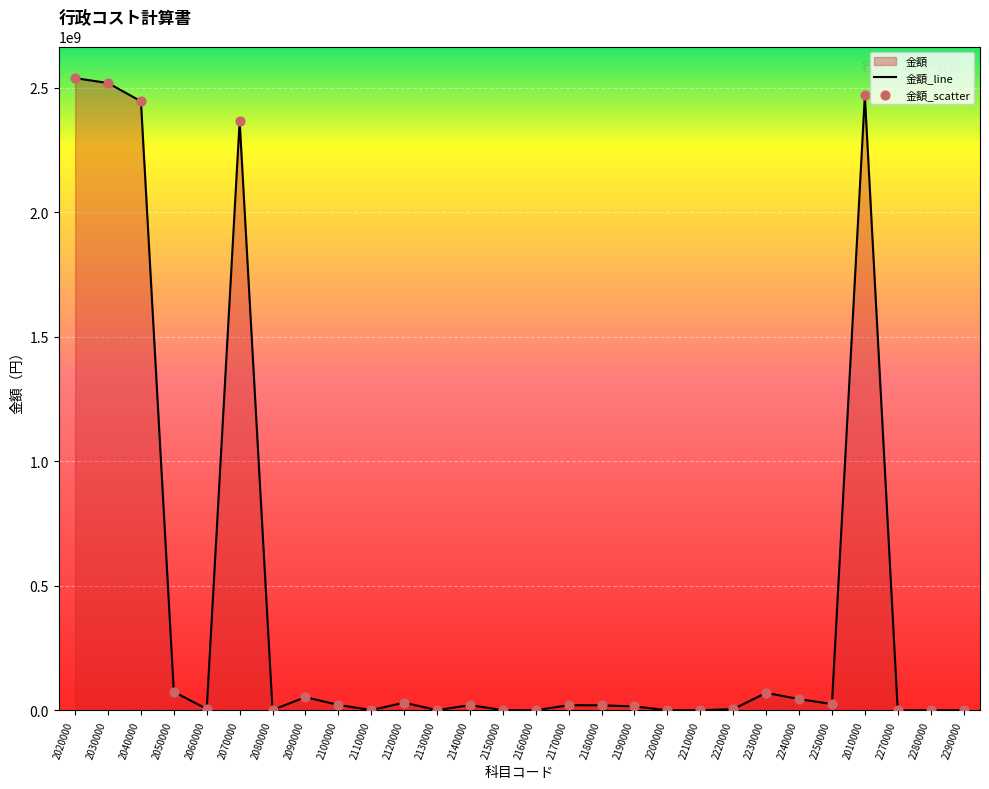

Which series has the largest total across all categories?

金額_line